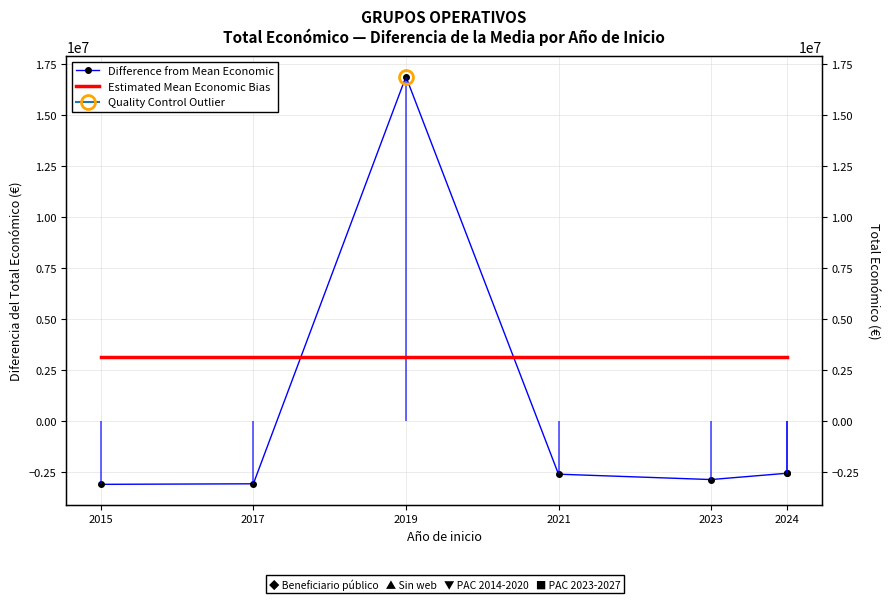

Which series has the largest total across all categories?

Estimated Mean Economic Bias